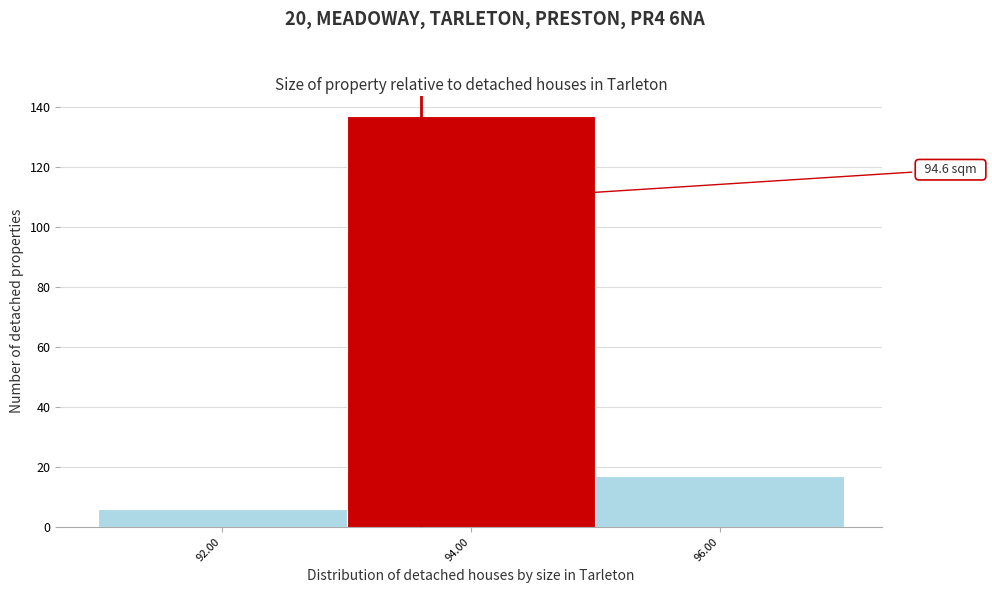

Reading left to right, transcribe all the data shown in this chart.

92.00=6	94.00=137	96.00=17